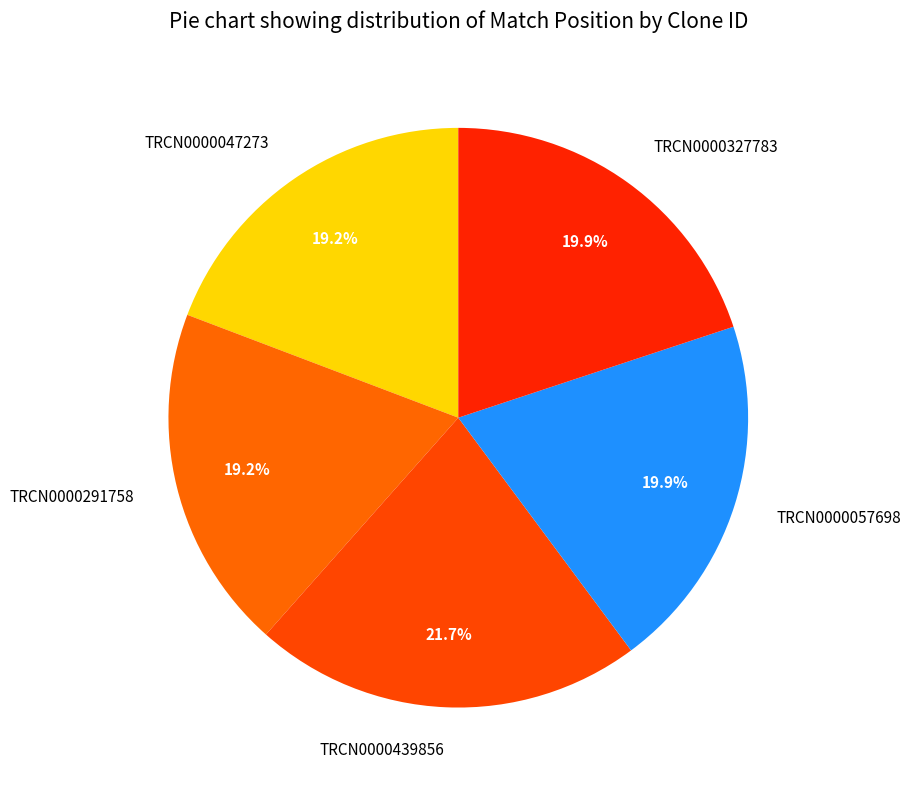

Which slice is the largest?

TRCN0000439856